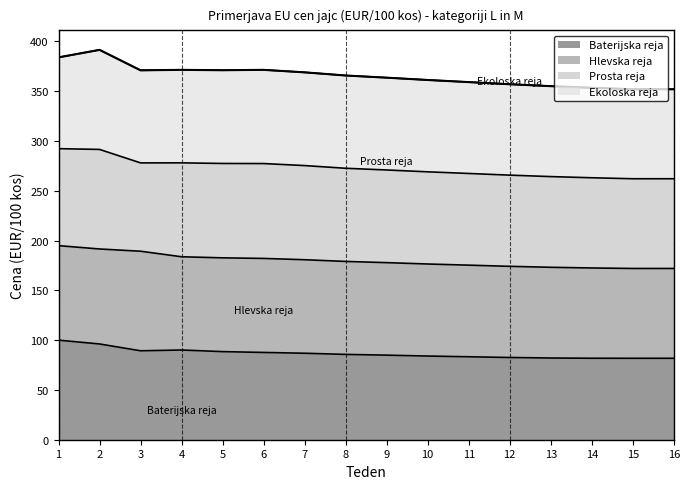

What is the total value across all series at 3?

371.1